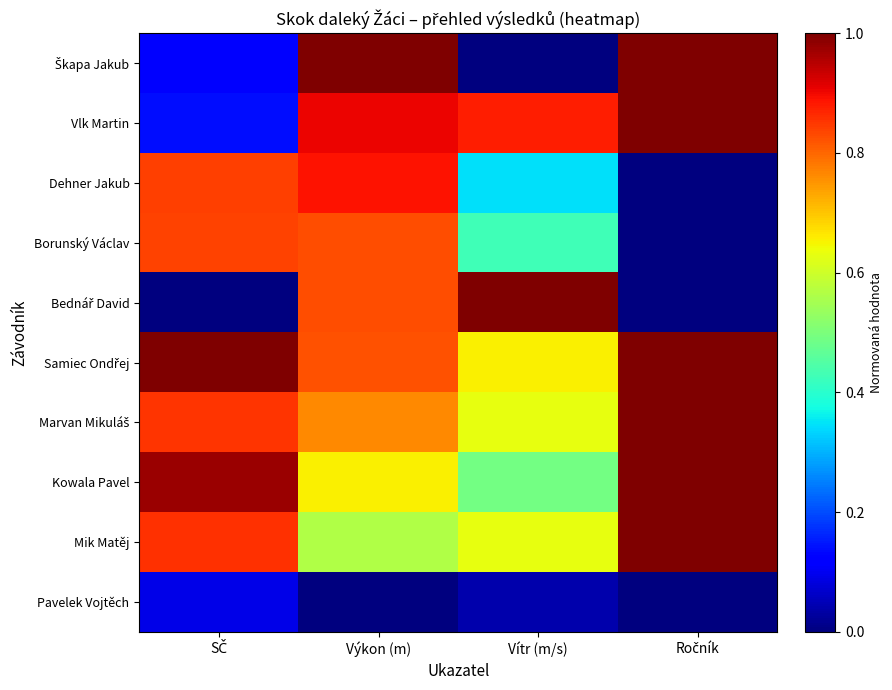

Rank the series at Výkon (m) from highest to lowest value.

Škapa Jakub, Vlk Martin, Dehner Jakub, Borunský Václav, Bednář David, Samiec Ondřej, Marvan Mikuláš, Kowala Pavel, Mik Matěj, Pavelek Vojtěch